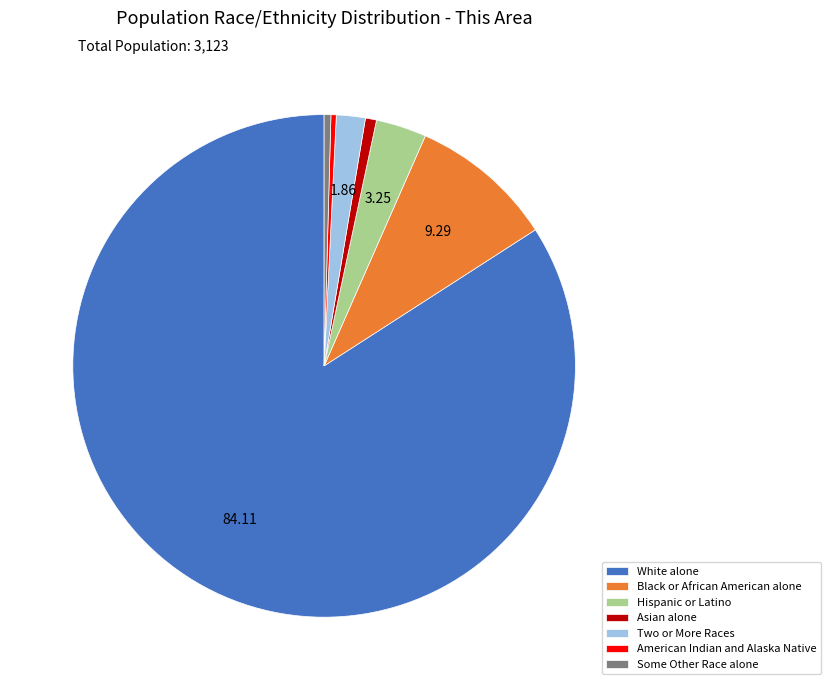

How many segments does this pie chart have?

7